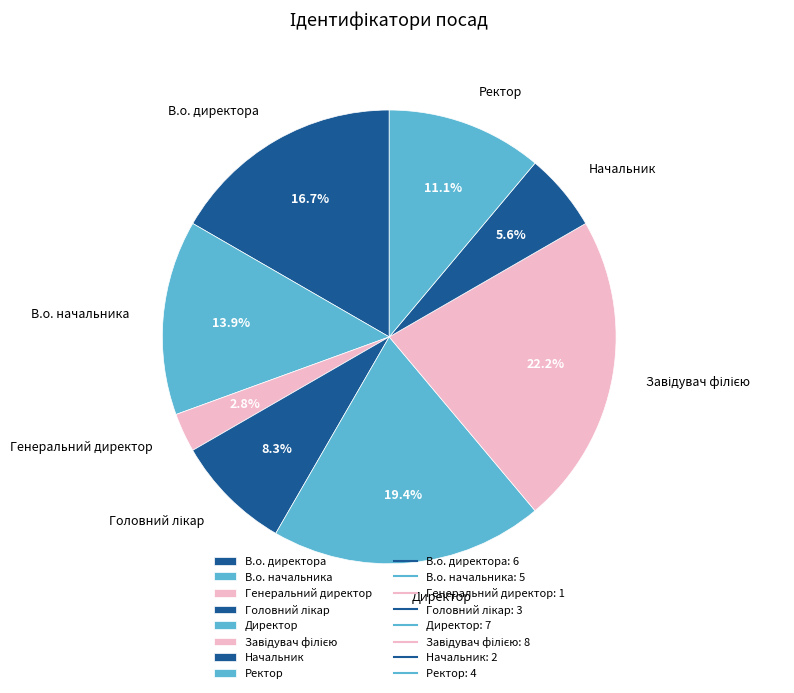

To the nearest percent, what is the difference between the largest and smallest slice percentages?

19%